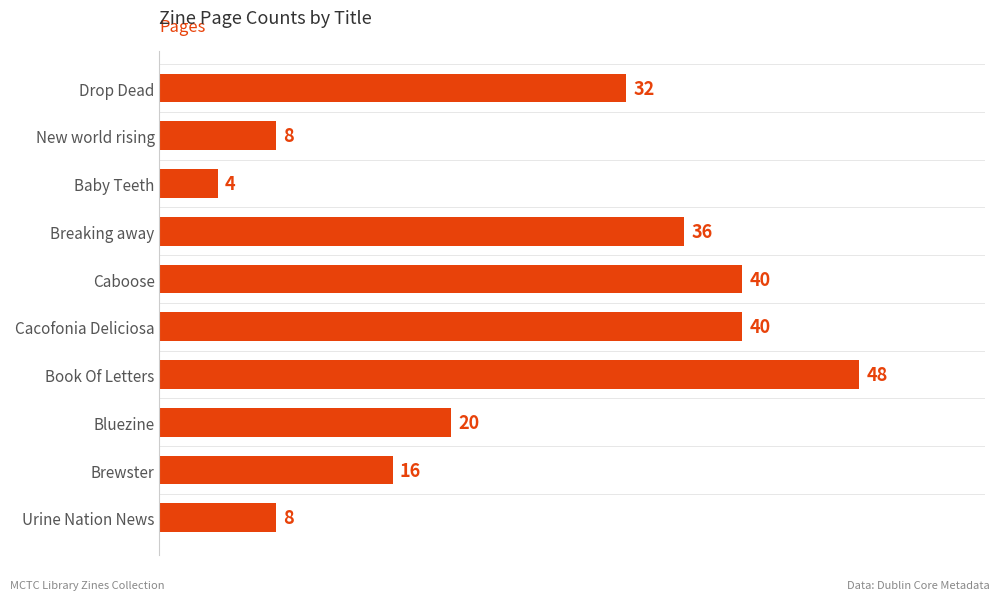

Which has a higher value, Brewster or Drop Dead?

Drop Dead